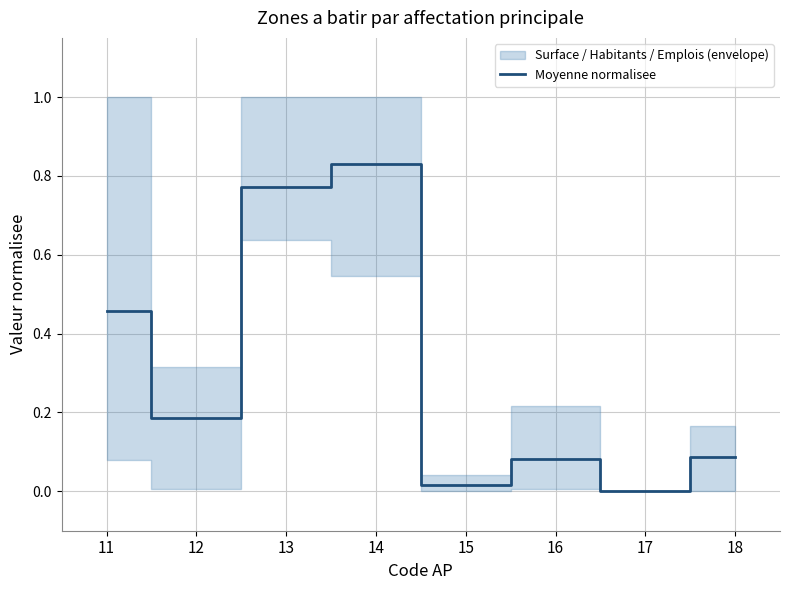

Reading left to right, what are all the values shown in this chart?

0.5	0.2	0.8	0.8	0.0	0.1	0.0	0.1